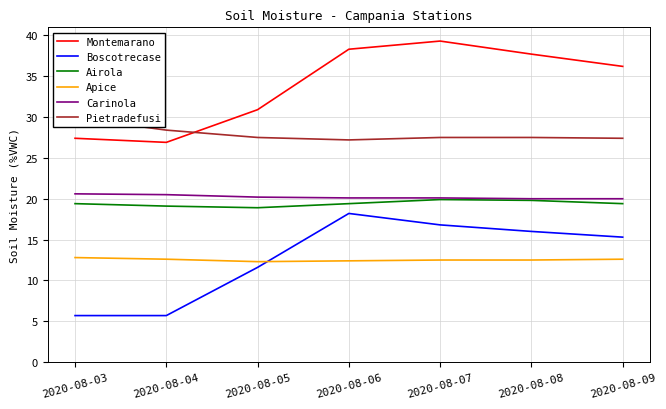

Which series has the largest total across all categories?

Montemarano